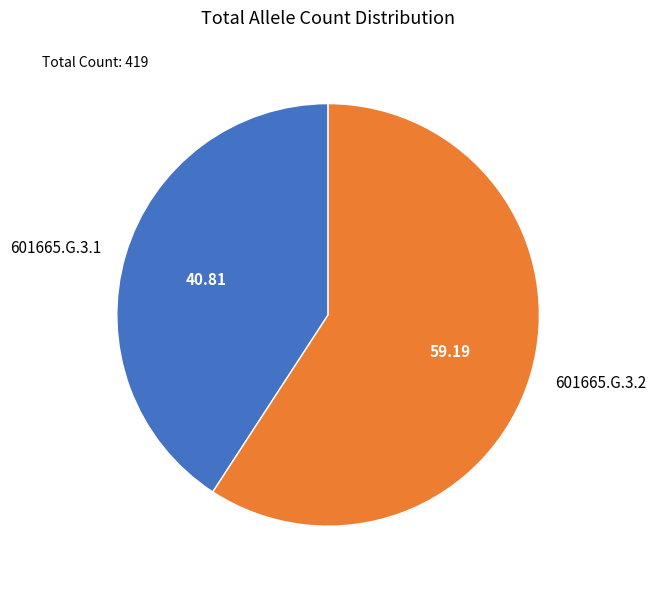

Is the sum of 601665.G.3.1 and 601665.G.3.2 greater than half?

Yes